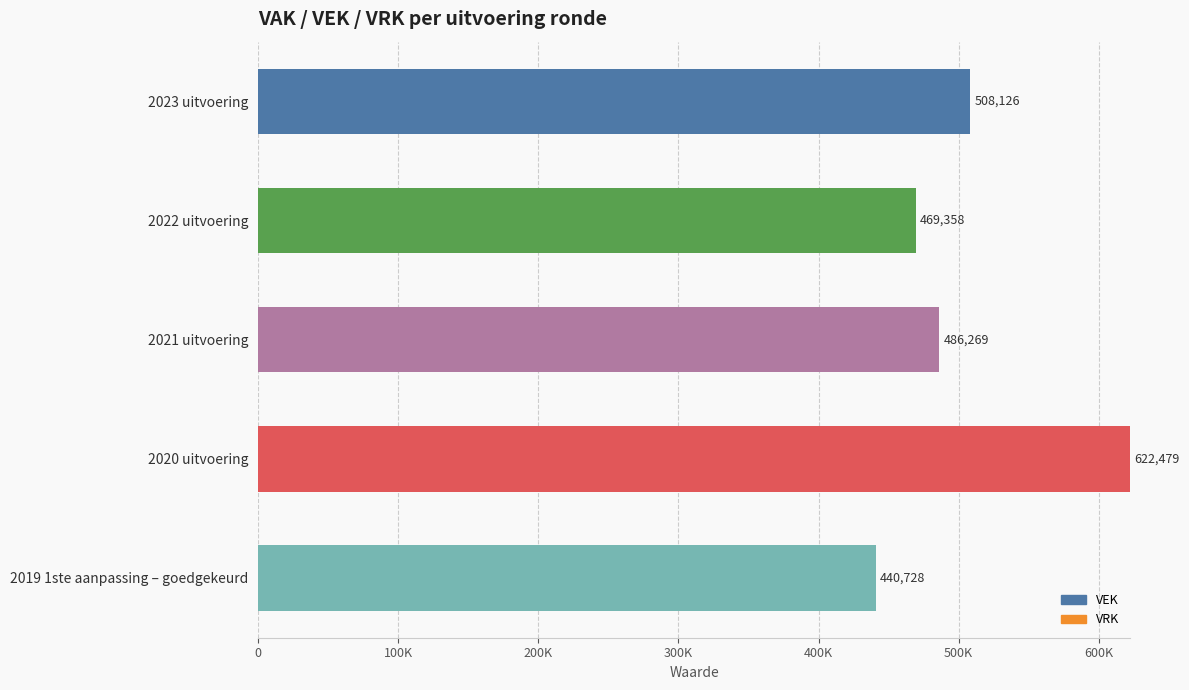

Does the chart contain any negative values?

No